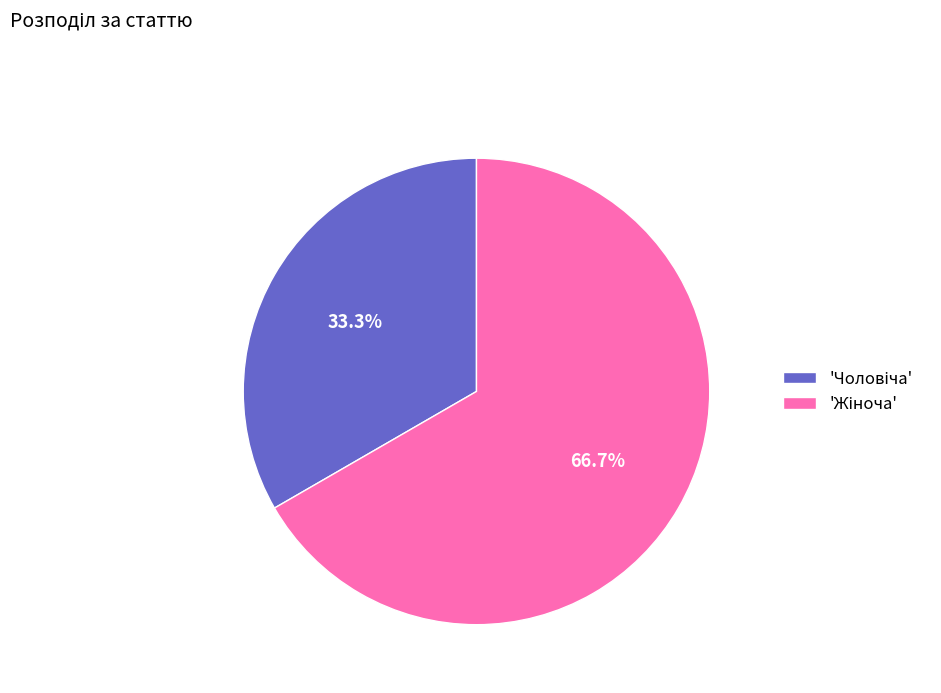

Is there any slice that represents more than half of the pie?

Yes